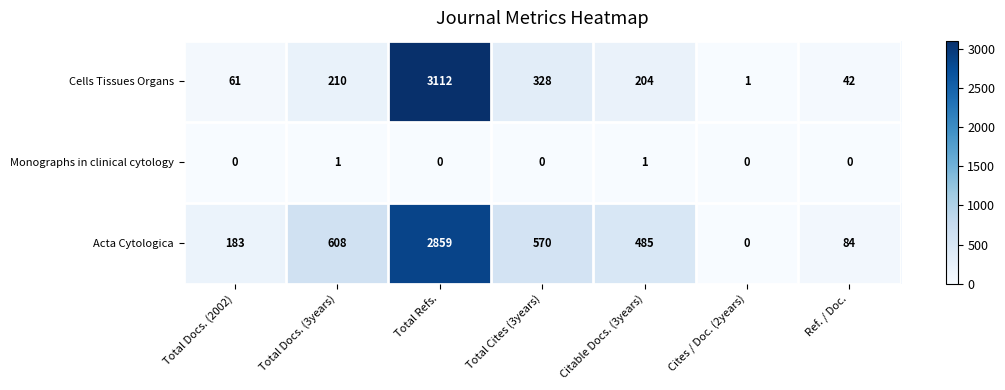

At which label does Cells Tissues Organs reach its minimum?

Cites / Doc. (2years)